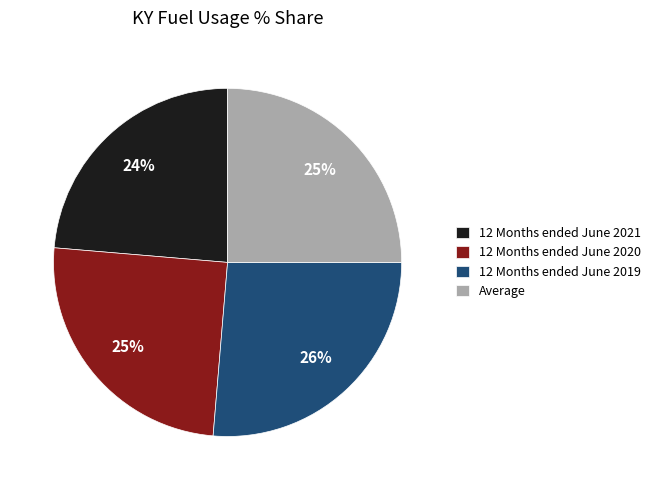

Is there any slice that represents more than half of the pie?

No